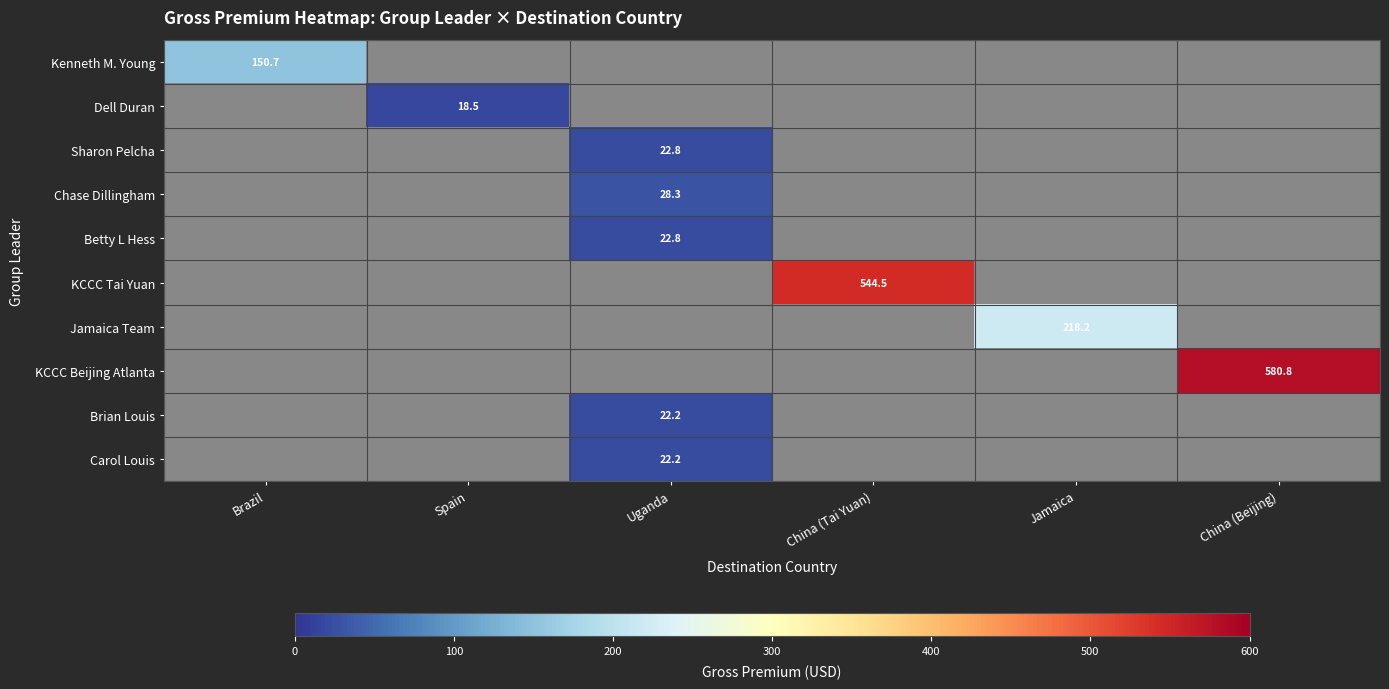

What is the maximum value for Sharon Pelcha?

22.8